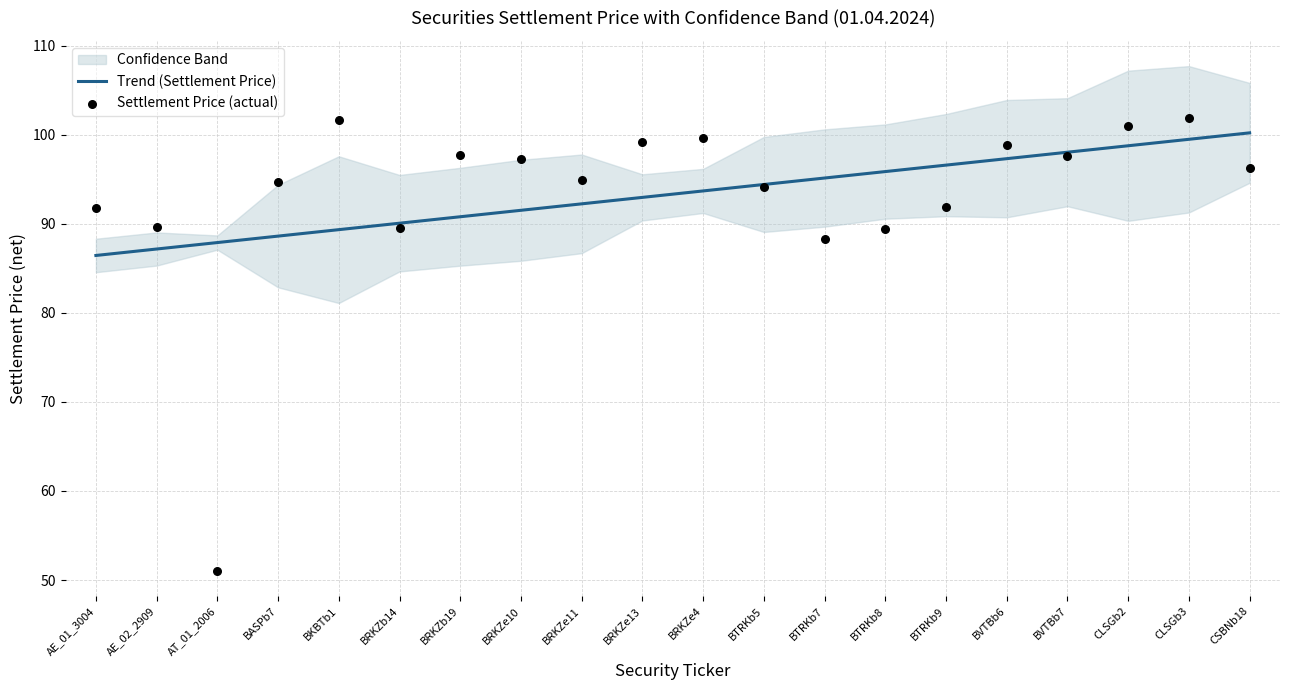

Which series has the largest Y range (max minus min)?

Settlement Price (actual)